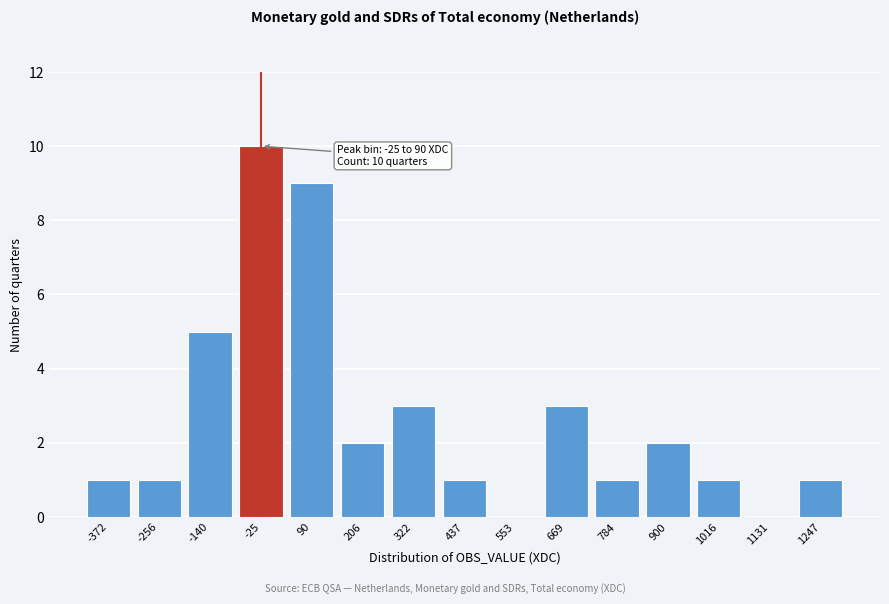

Reading left to right, transcribe all the data shown in this chart.

-372=1	-256=1	-140=5	-25=10	90=9	206=2	322=3	437=1	553=0	669=3	784=1	900=2	1016=1	1131=0	1247=1